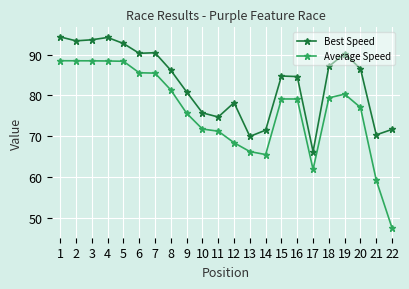

The Average Speed series shows 28.2 at 22. True or false?

False